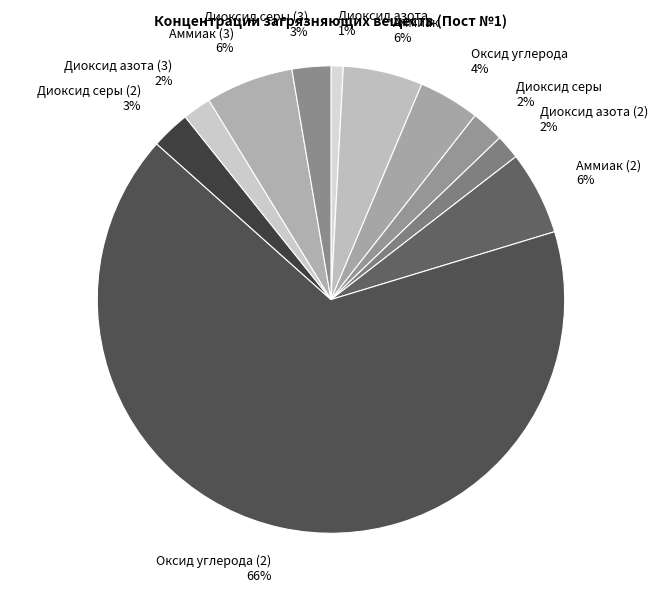

Count the number of slices in the pie.

11